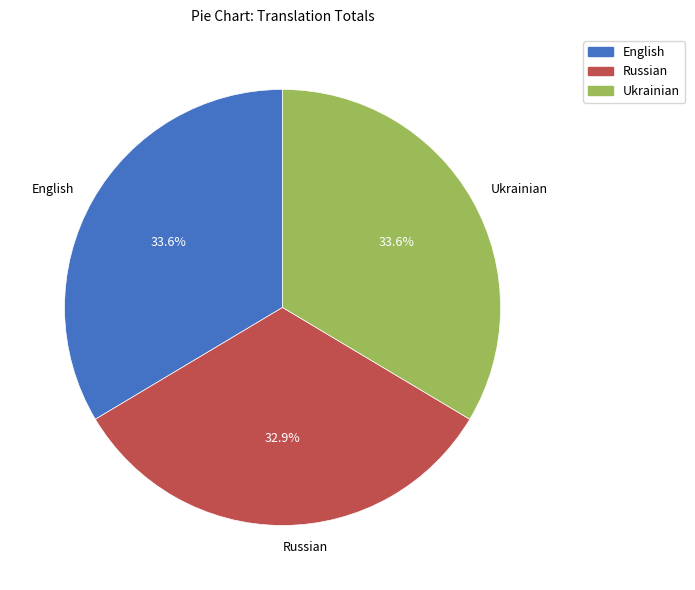

Is there any slice that represents more than half of the pie?

No